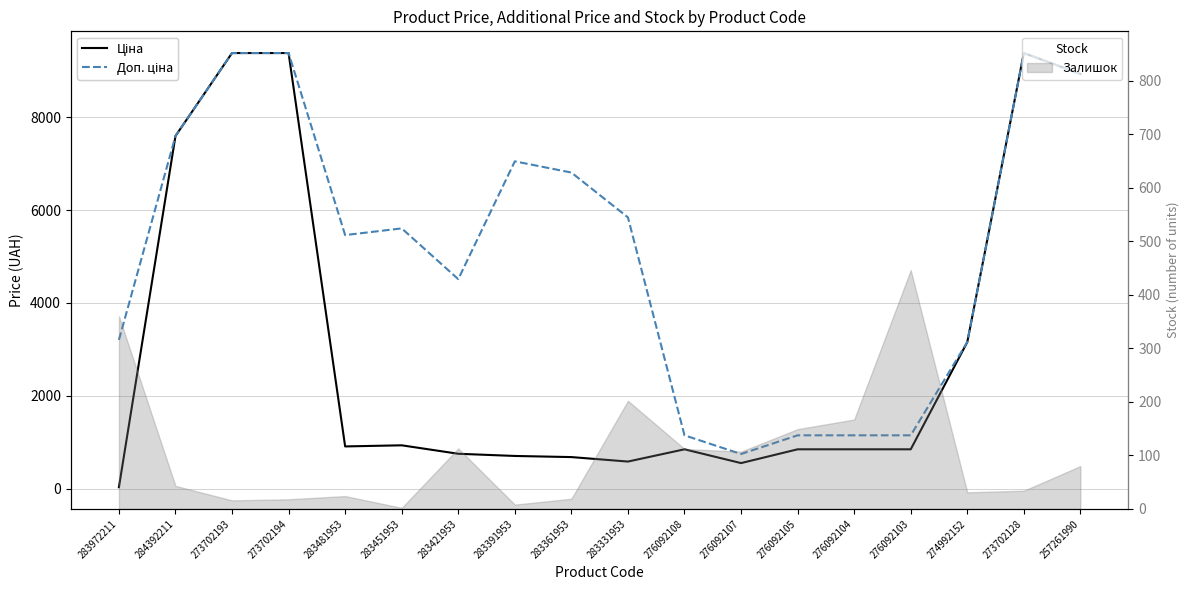

Does the chart have visible grid lines?

Yes